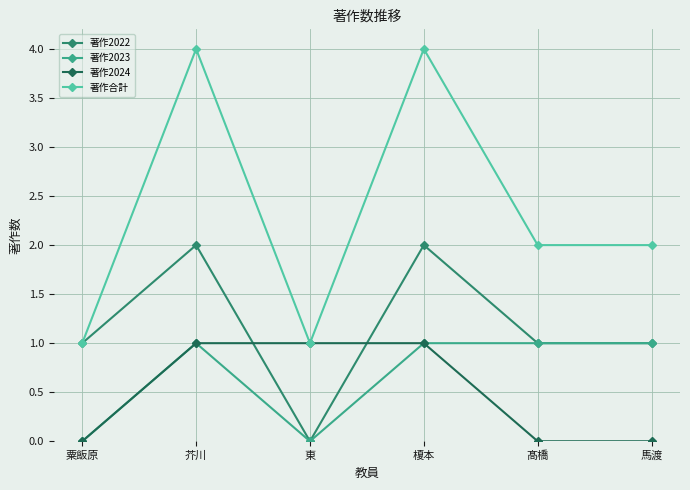

What is the total value across all series at 馬渡?

4